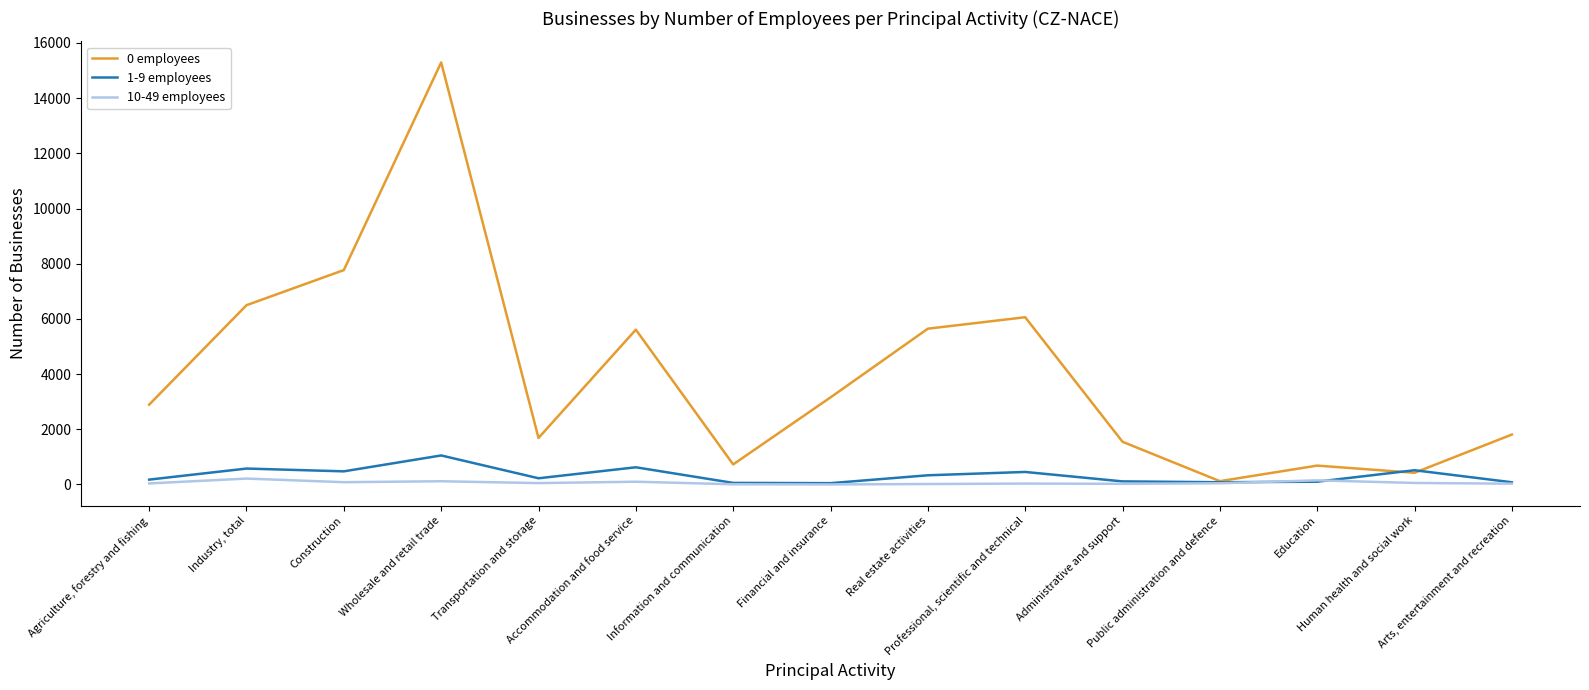

Which series has the widest spread of values?

0 employees